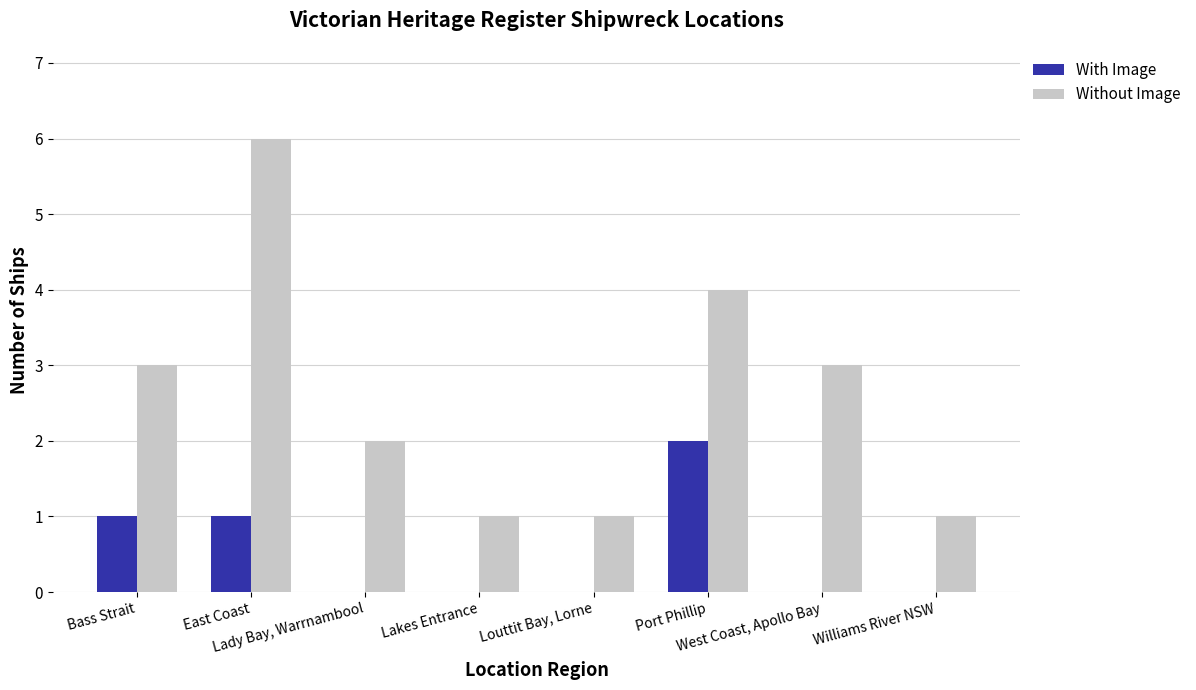

Which series has the largest total across all categories?

Without Image